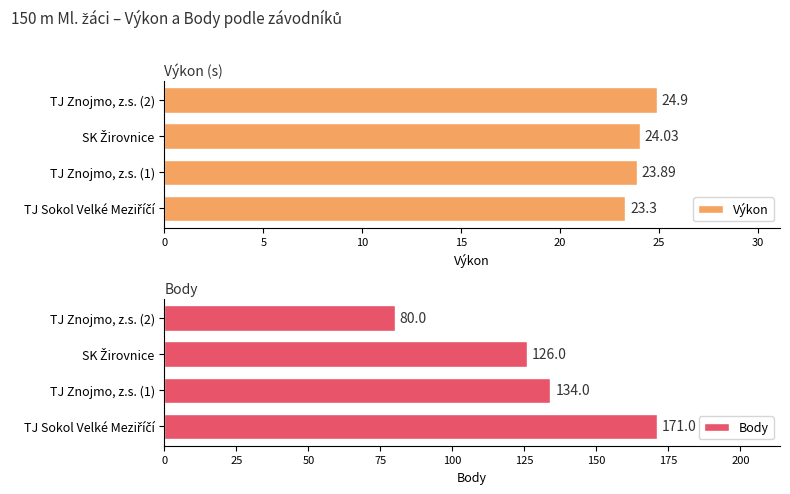

Rank the categories by Výkon value from highest to lowest.

15, 10, 5, 0